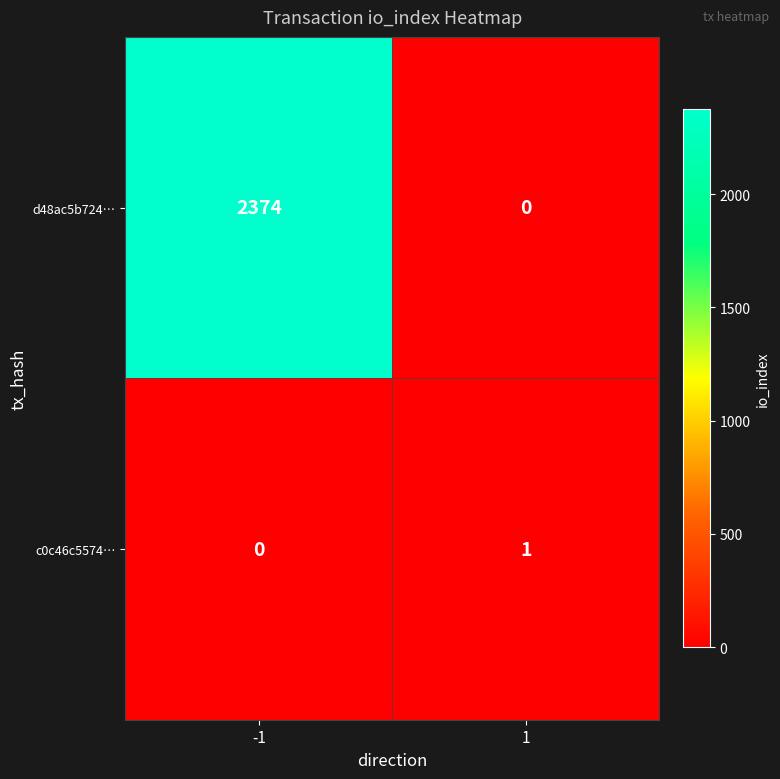

What is the sum of the d48ac5b724… values at 1 and -1?

2374